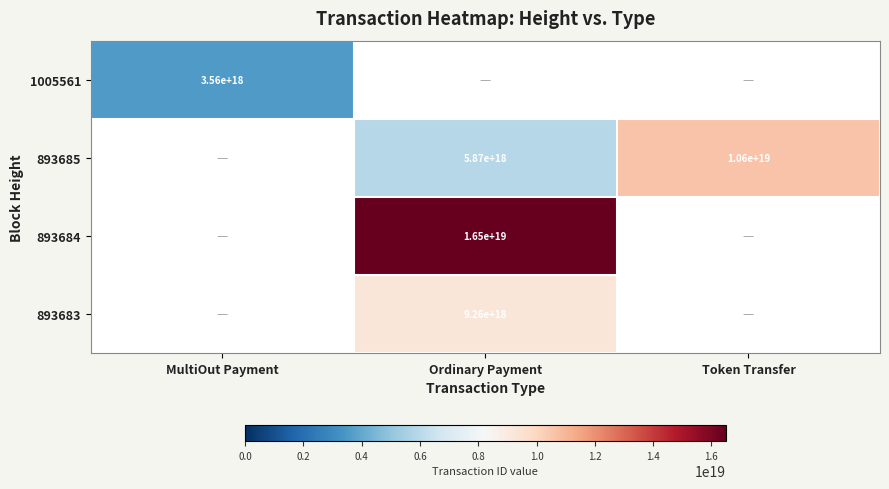

The value of 893685 at Token Transfer is 14162222892586133504. True or false?

False